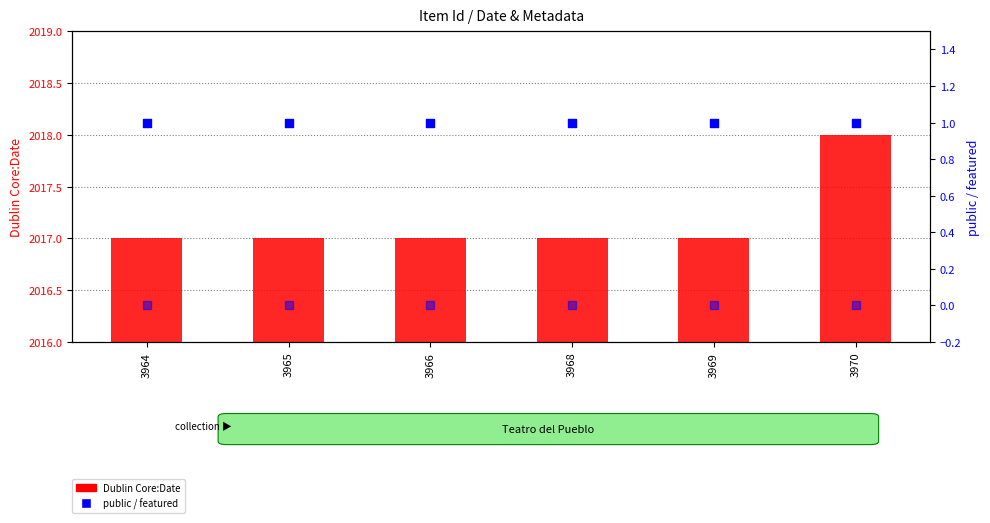

Which series contains the lowest Y value?

featured